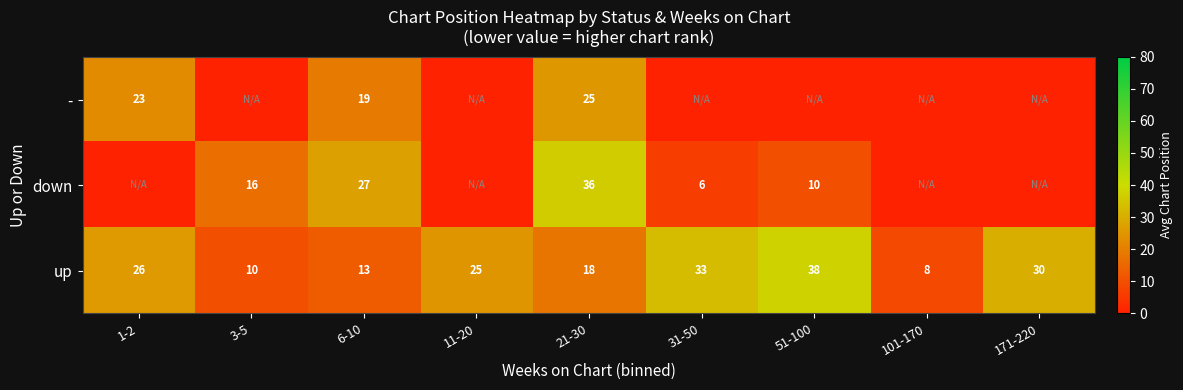

What is the difference between the maximum and minimum values in the up series?

30